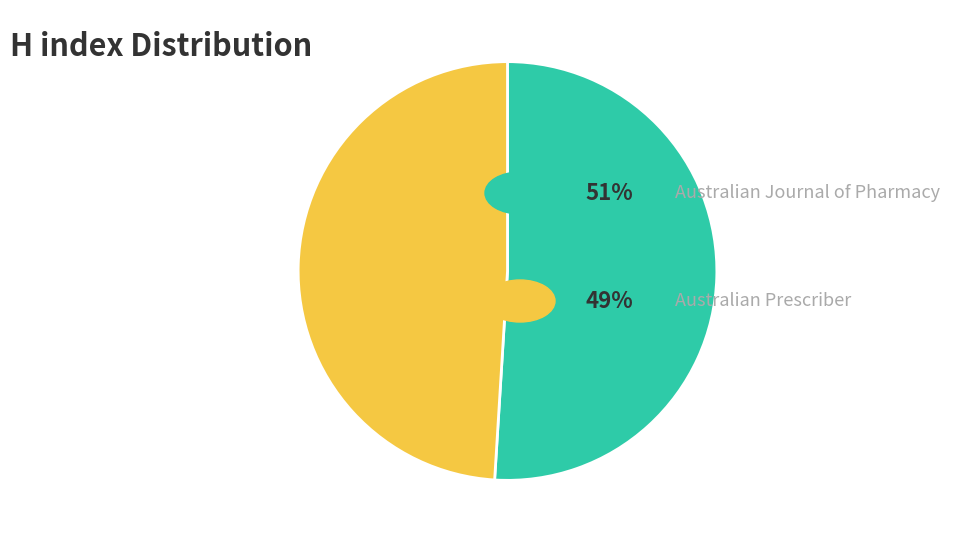

Is there any slice that represents more than half of the pie?

Yes